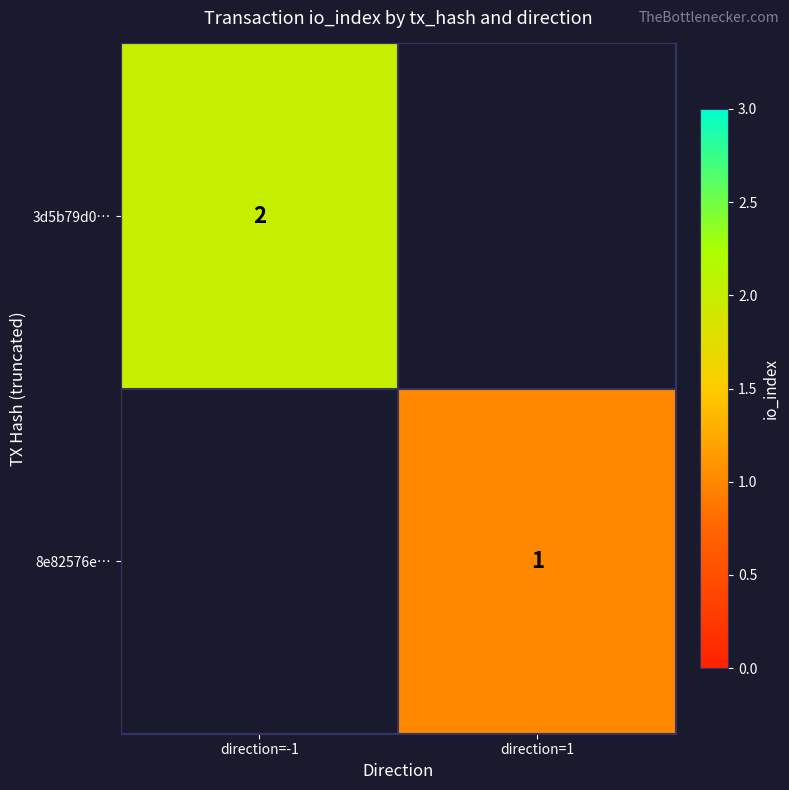

True or false: 3d5b79d0… has a value of 2 at direction=-1.

True